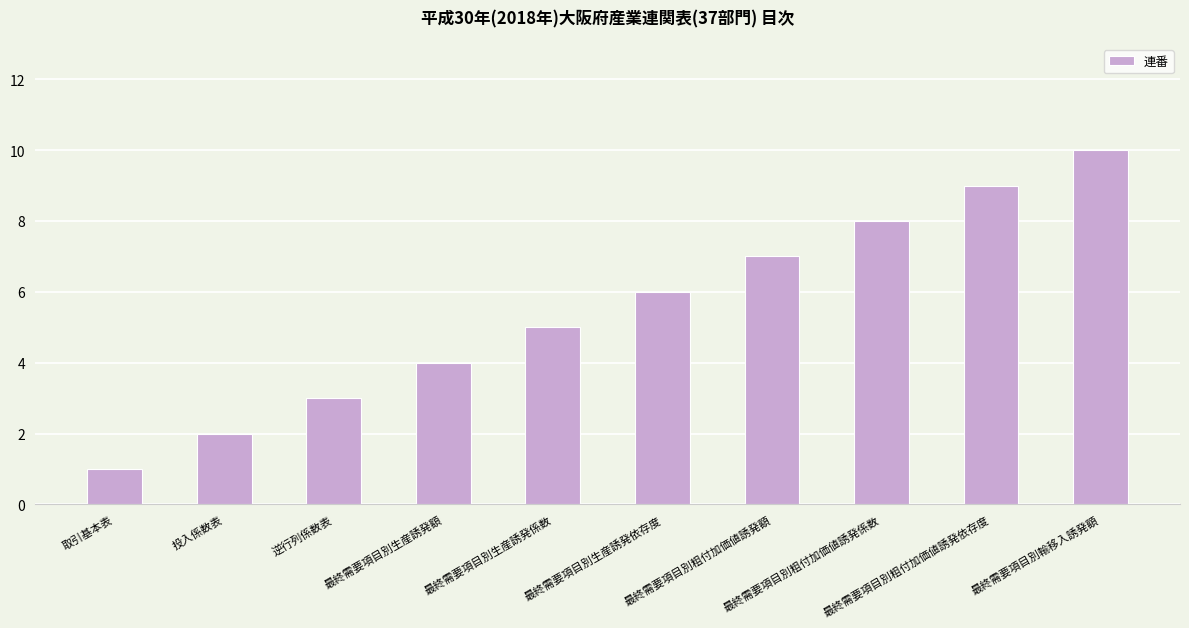

Reading left to right, what are all the values shown in this chart?

取引基本表=1	投入係数表=2	逆行列係数表=3	最終需要項目別生産誘発額=4	最終需要項目別生産誘発係数=5	最終需要項目別生産誘発依存度=6	最終需要項目別粗付加価値誘発額=7	最終需要項目別粗付加価値誘発係数=8	最終需要項目別粗付加価値誘発依存度=9	最終需要項目別輸移入誘発額=10